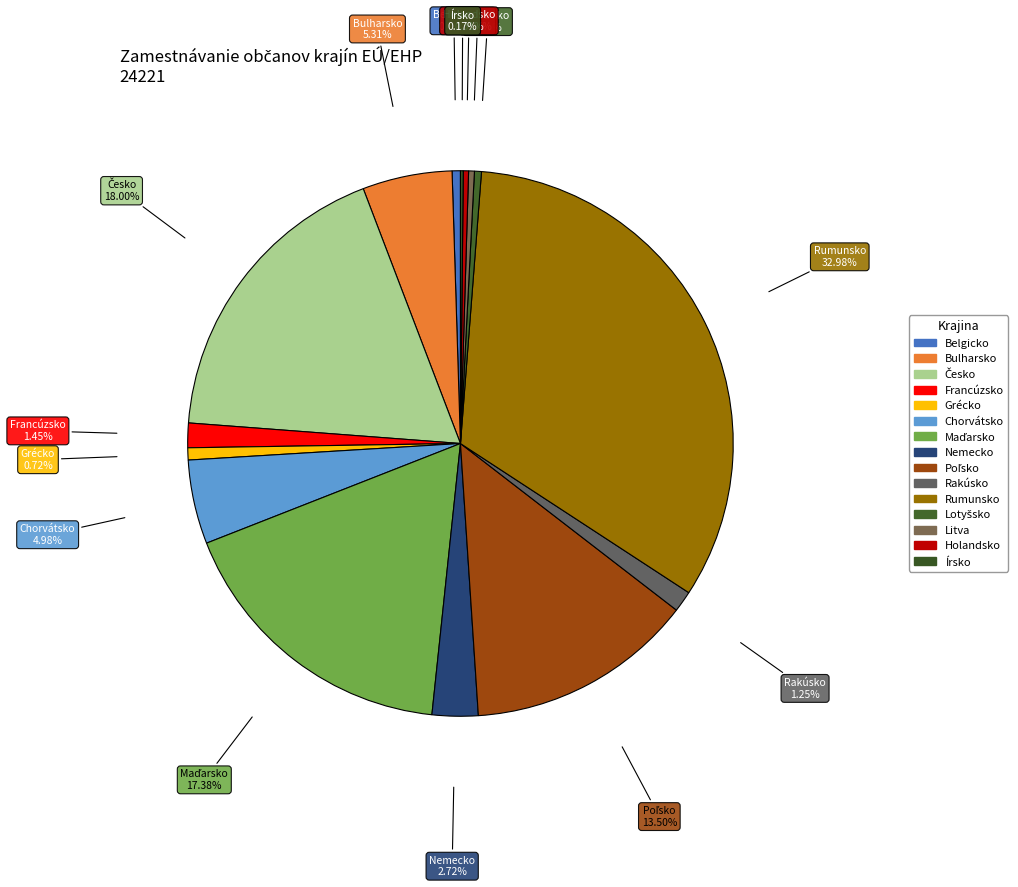

What is the change in value from Lotyšsko to Litva?

-17